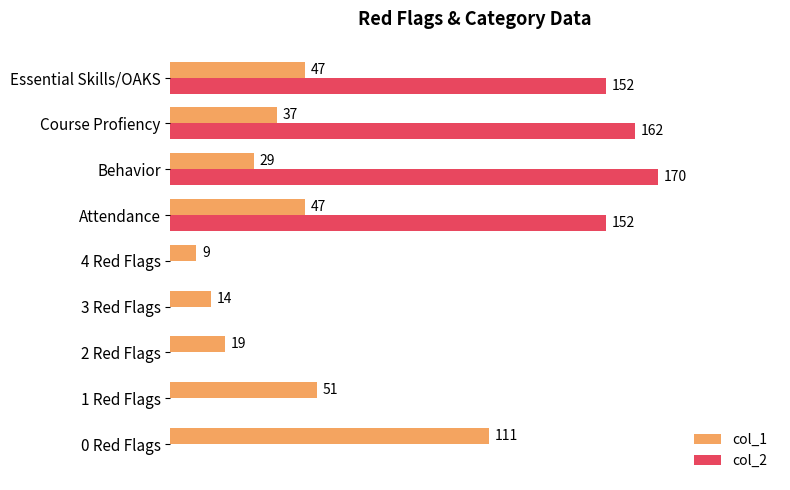

Which label corresponds to the largest value in the chart?

Behavior